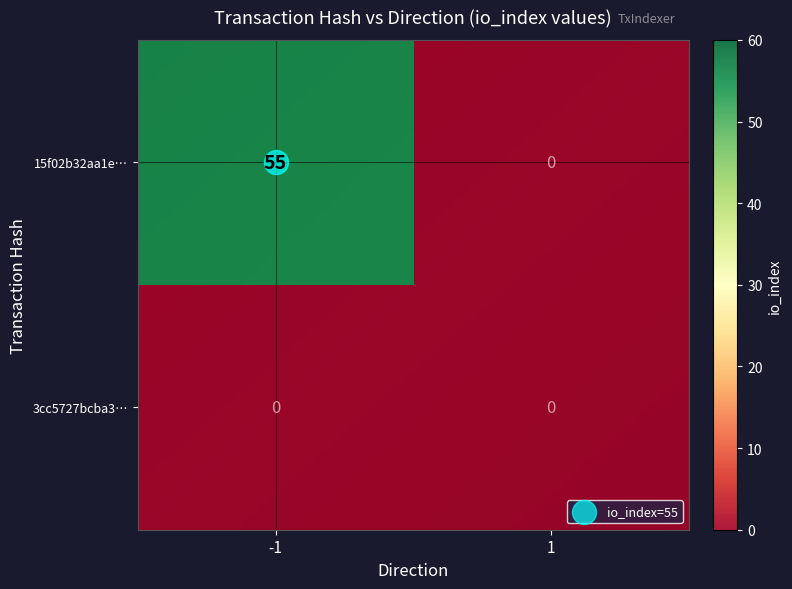

Reading left to right, list all the values displayed in this chart.

15f02b32aa1e190c4af939125eebc36ead187fb: -1=55	1=0
3cc5727bcba35911f30cc7d5635ce4cd6e1c614: -1=0	1=0